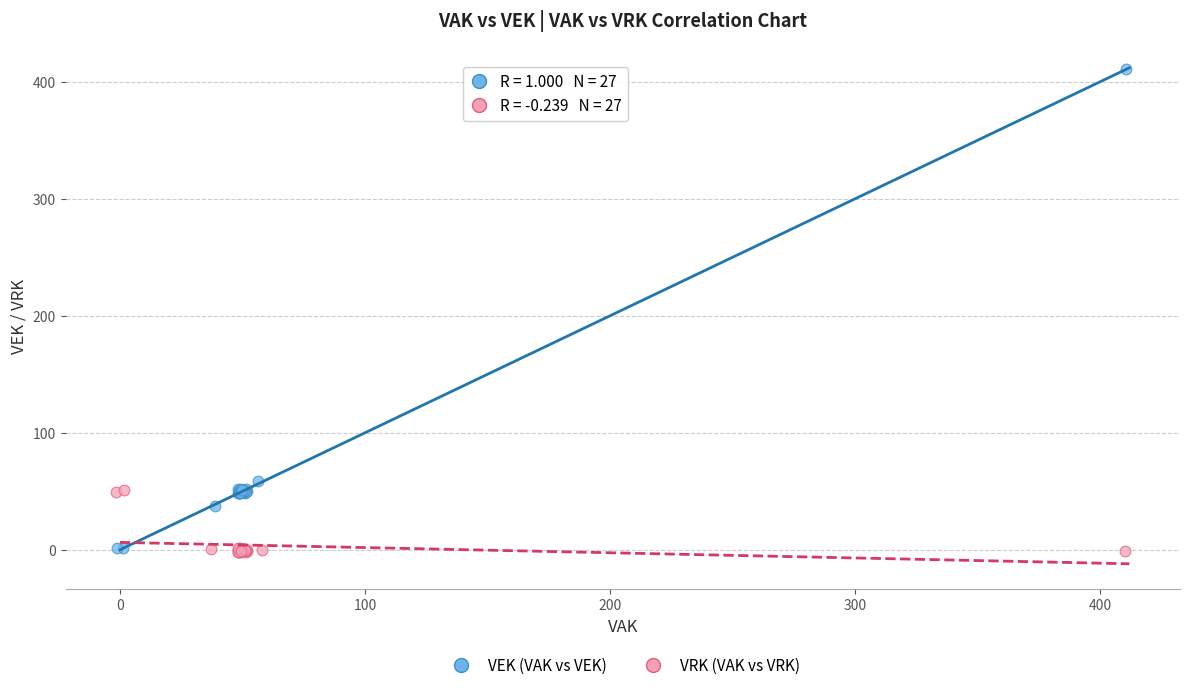

Which series reaches the maximum Y coordinate?

VEK (VAK vs VEK)